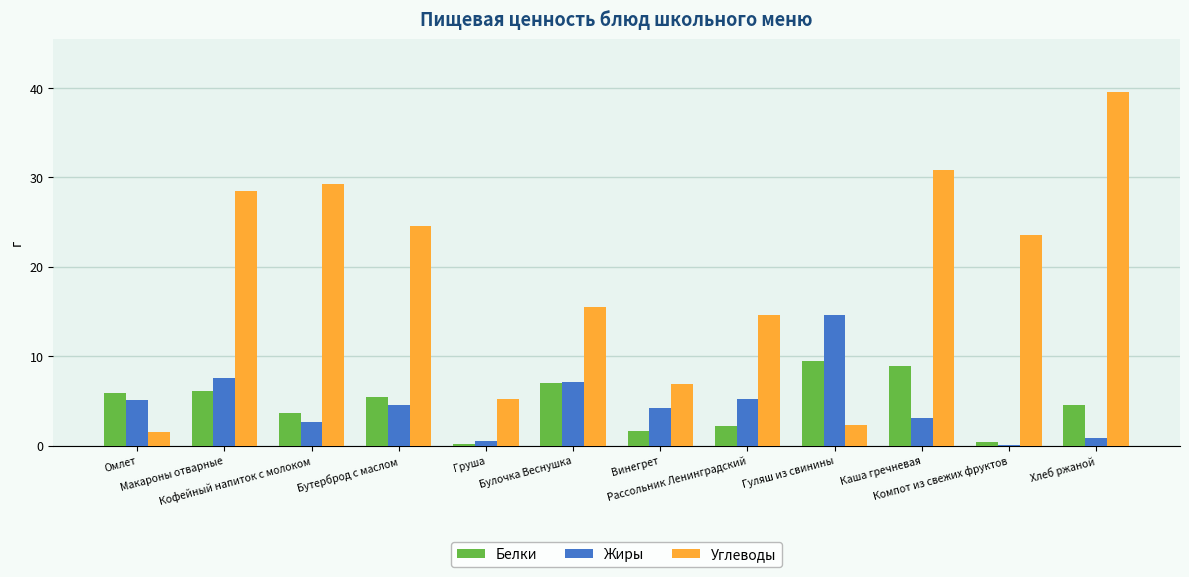

At which category is the sum across all series the highest?

Хлеб ржаной